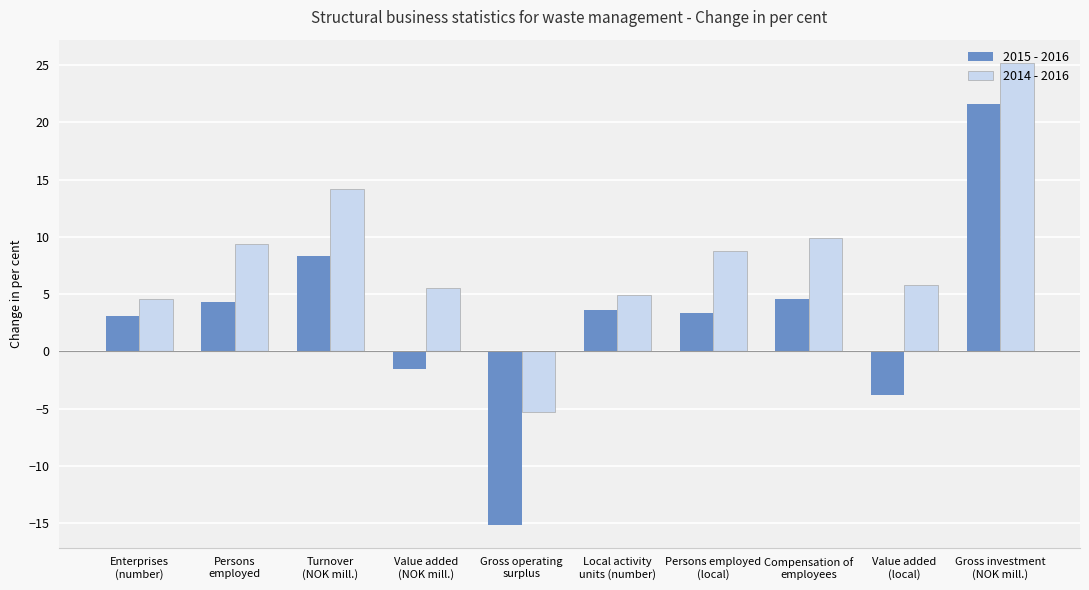

At how many categories does at least one series exceed 2?

9